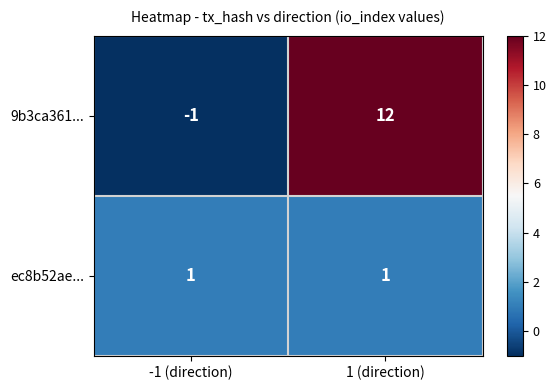

The ec8b52ae... series shows 1 at 1 (direction). True or false?

True